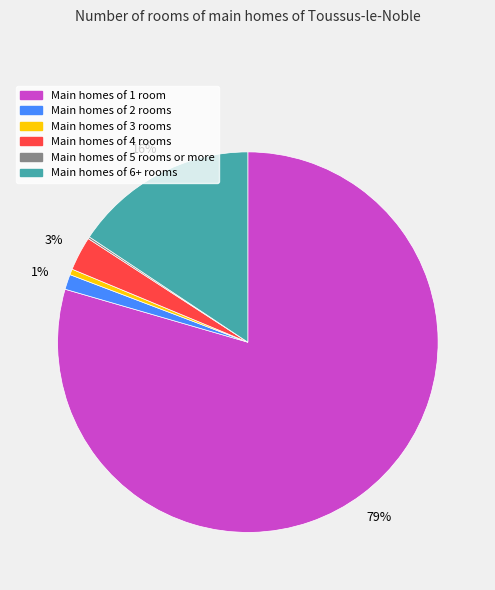

To the nearest percent, what is the average slice percentage?

17%